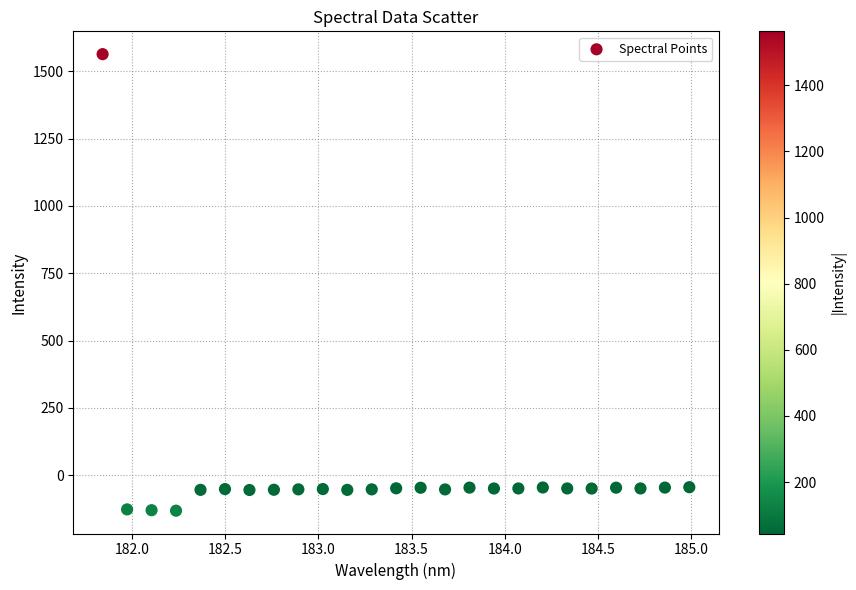

What is the range of X values (max minus min)?

3.1